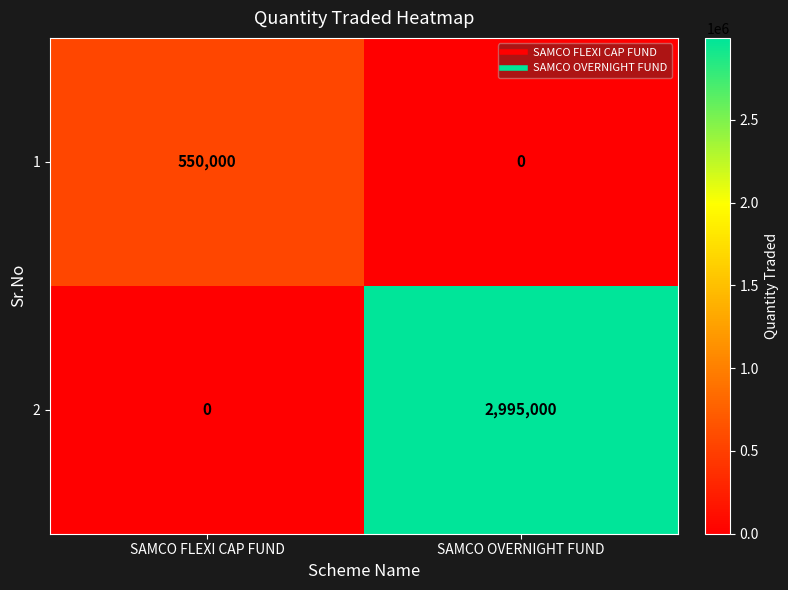

At which label is 2 closest to 1497500?

SAMCO FLEXI CAP FUND